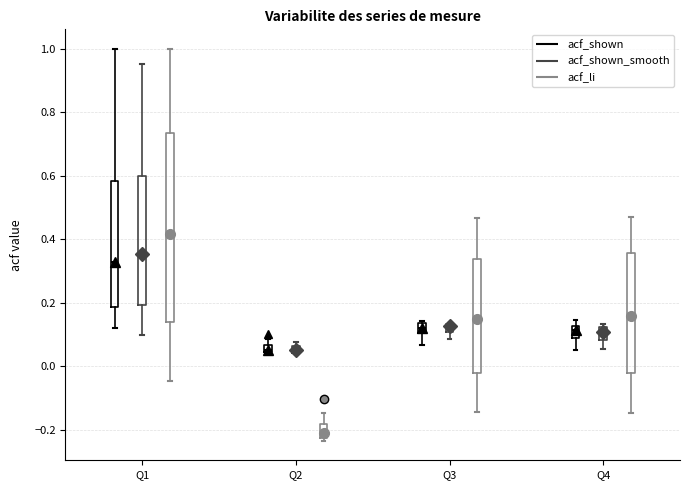

Which box is the tallest, from its lower edge to its upper edge?

Q1 (acf_li)